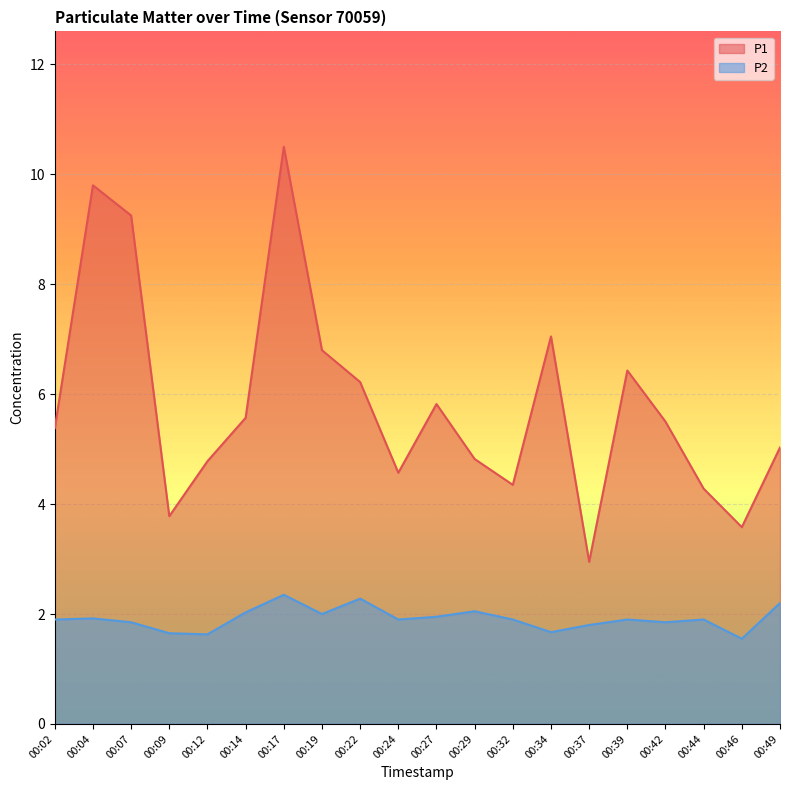

At which label does P1 first exceed 5?

00:02